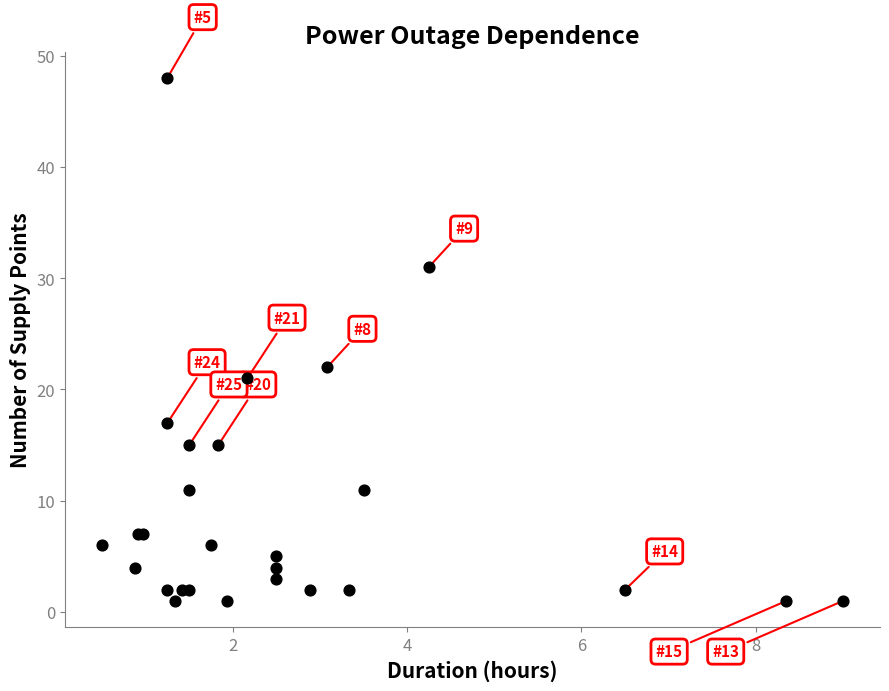

What Y value in the scatter plot is closest to 24?

22